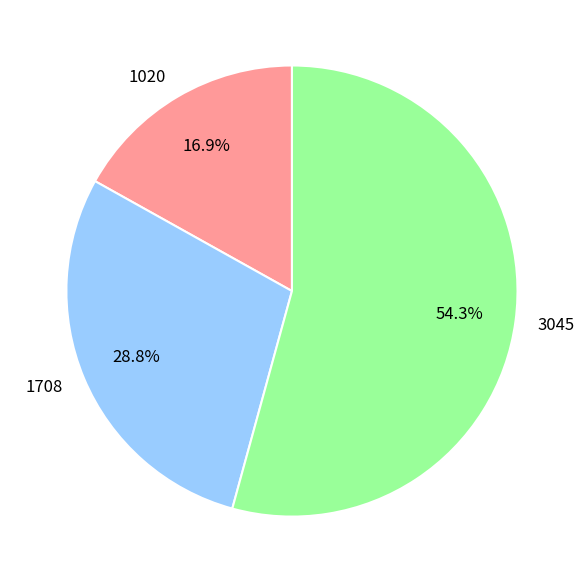

Which category accounts for the majority?

3045